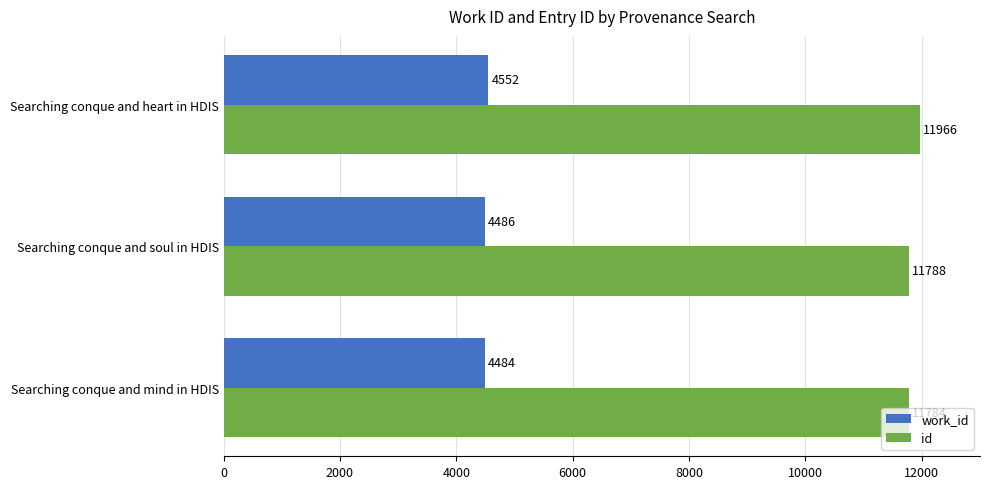

What is the difference between the maximum and minimum values in the work_id series?

68